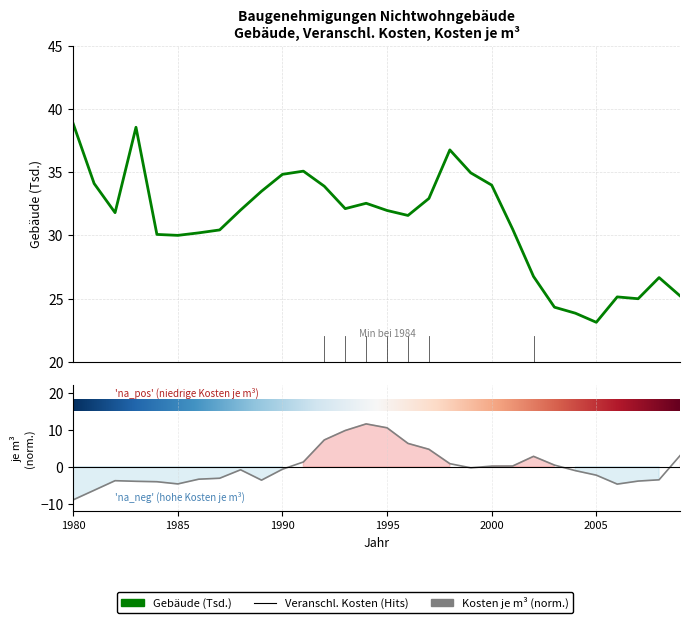

Which series has the largest total across all categories?

Gebäude